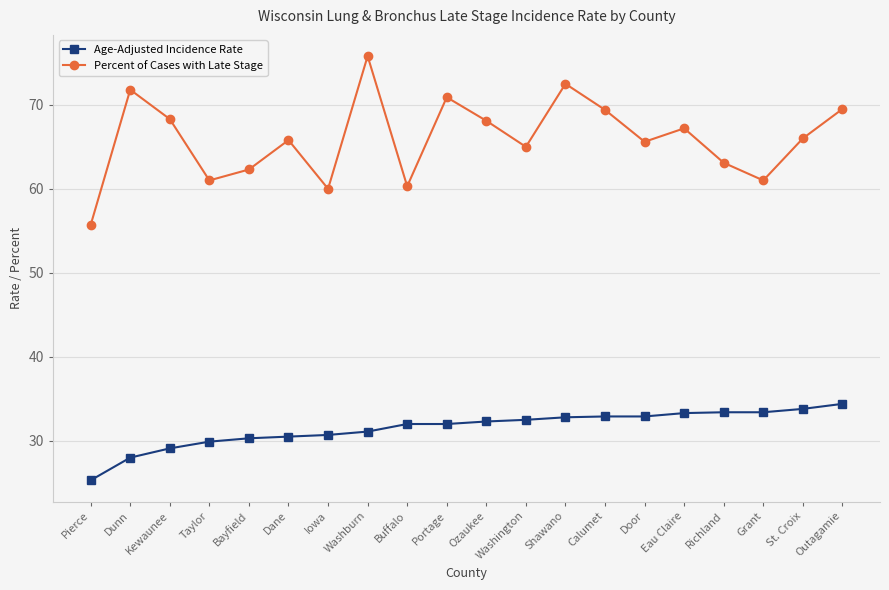

True or false: Age-Adjusted Incidence Rate and Percent of Cases with Late Stage cross at least once.

False